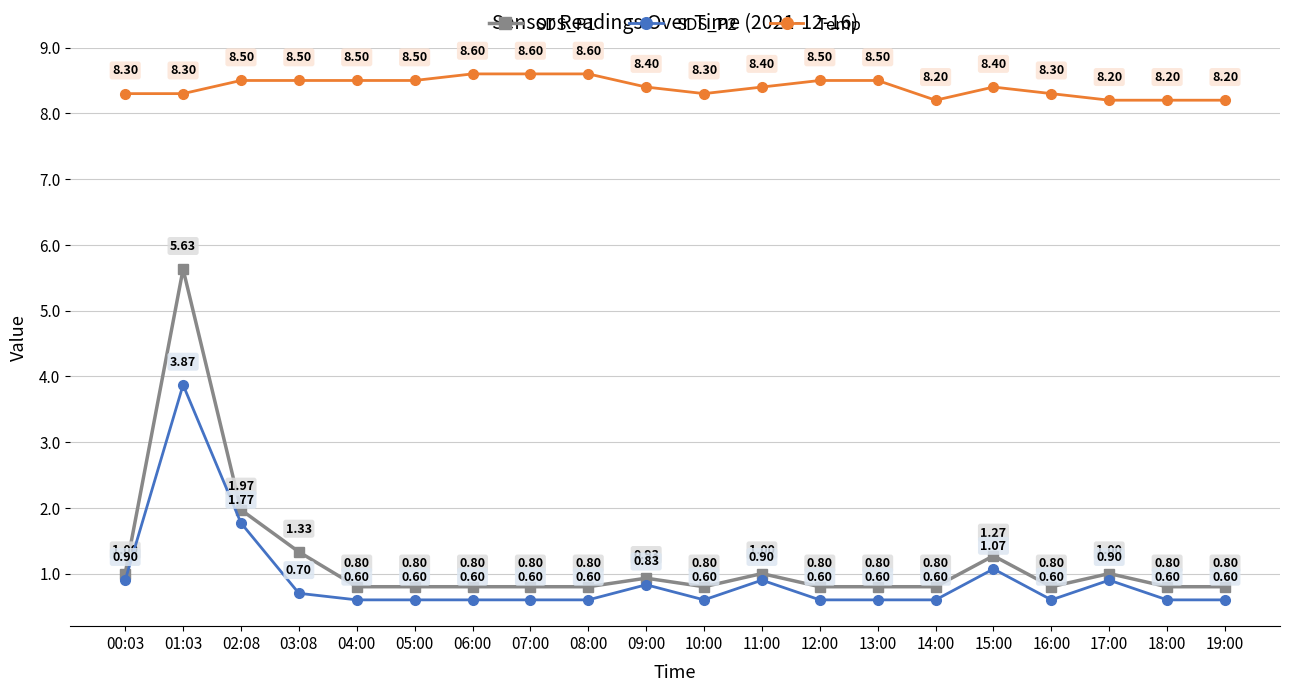

What is the maximum value shown in the chart?

8.6